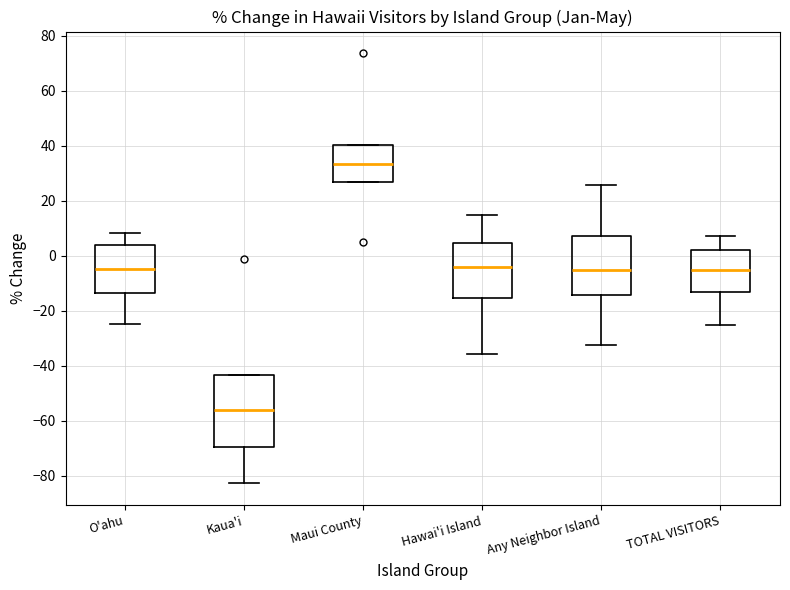

Reading left to right, transcribe this box plot: for each box, give where its median line is, the range the box spans, and where its two whiskers end, as read against the y-axis. The values are not printed on the chart, so give them approximately, as read against the axis.

O'ahu: median -4, box -14 to 4, whiskers -24 to 8
Kaua'i: median -56, box -70 to -44, whiskers -82 to -44
Maui County: median 34, box 26 to 40, whiskers 26 to 40
Hawai'i Island: median -4, box -16 to 4, whiskers -36 to 14
Any Neighbor Island: median -6, box -14 to 8, whiskers -32 to 26
TOTAL VISITORS: median -6, box -14 to 2, whiskers -26 to 8